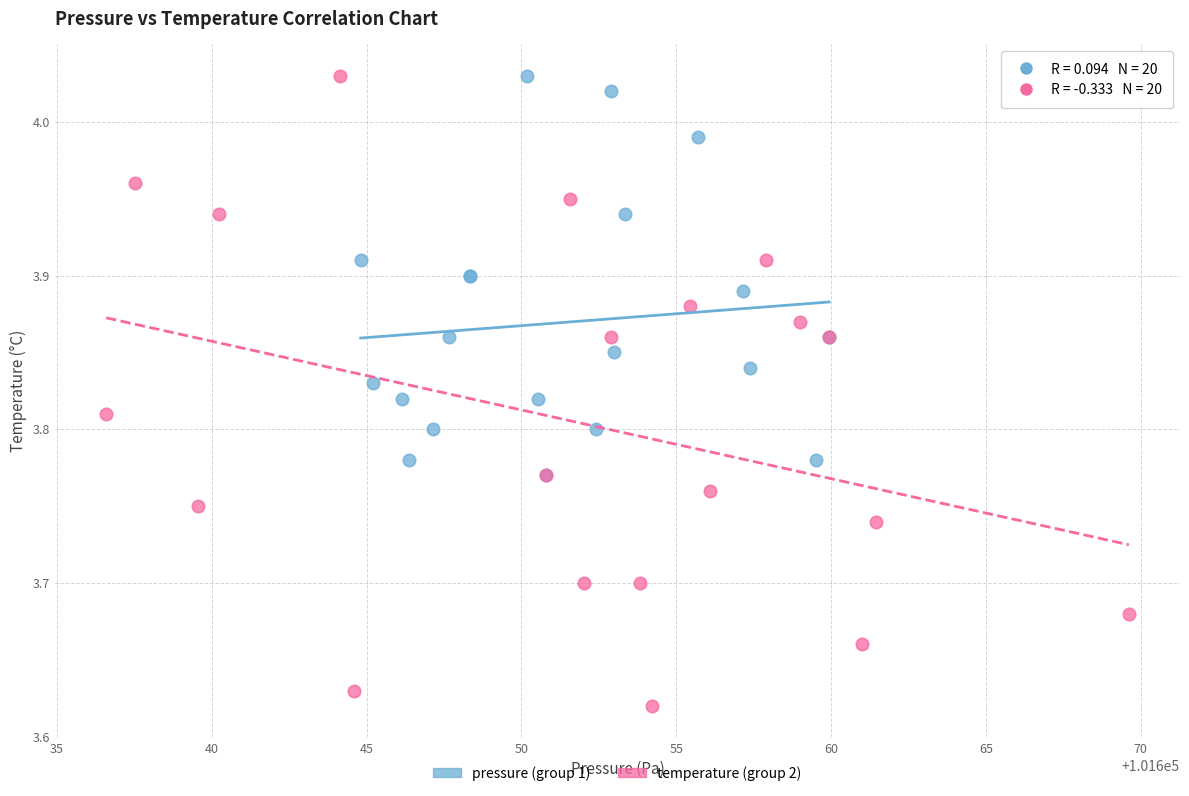

Which series has the largest Y range (max minus min)?

temperature (group 2)